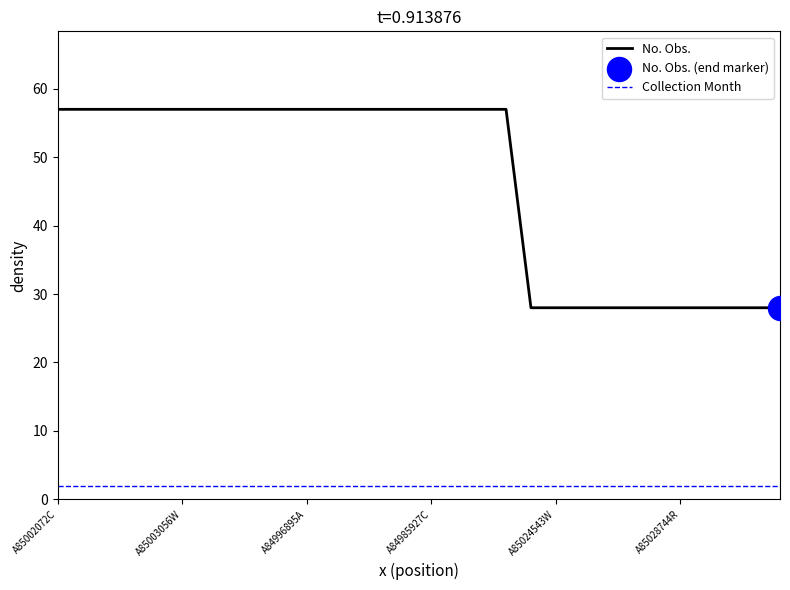

Which series has the largest total across all categories?

No. Obs.